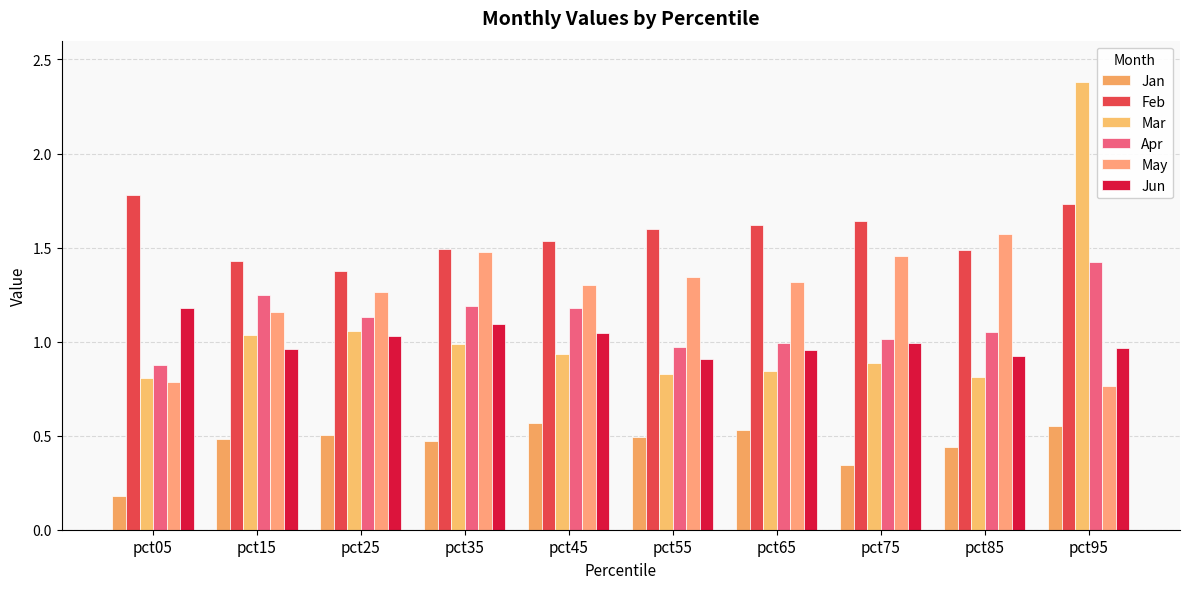

Between pct65 and pct05, which is larger?

pct65